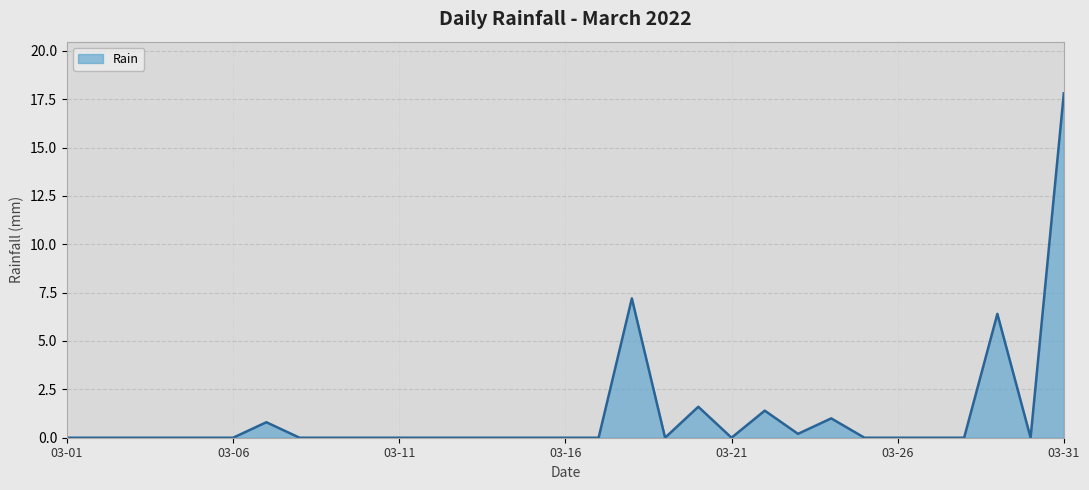

What is the difference between the maximum and minimum values?

17.8